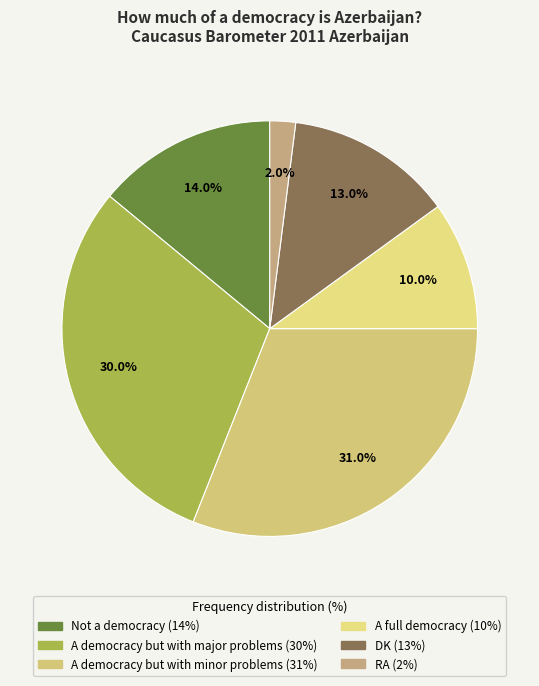

What is the largest slice in the pie chart?

A democracy but with minor problems